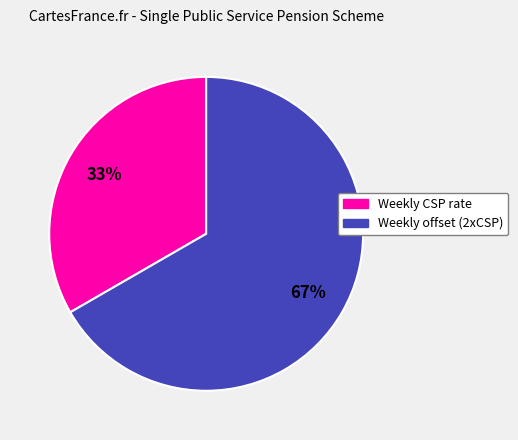

How many slices are in this pie chart?

2